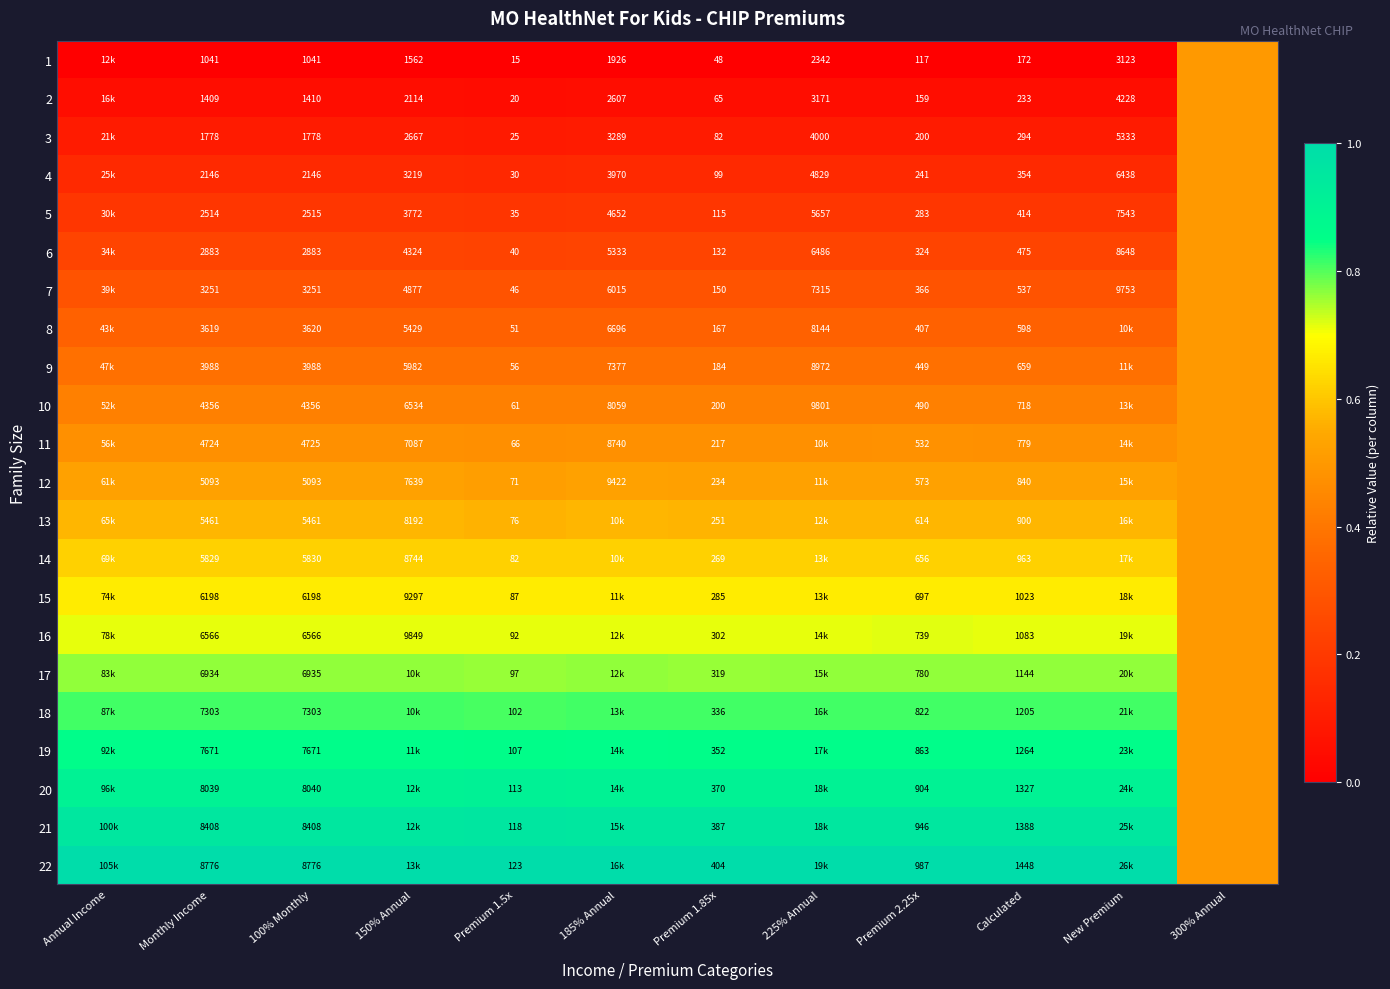

At how many categories does at least one series exceed 0?

12